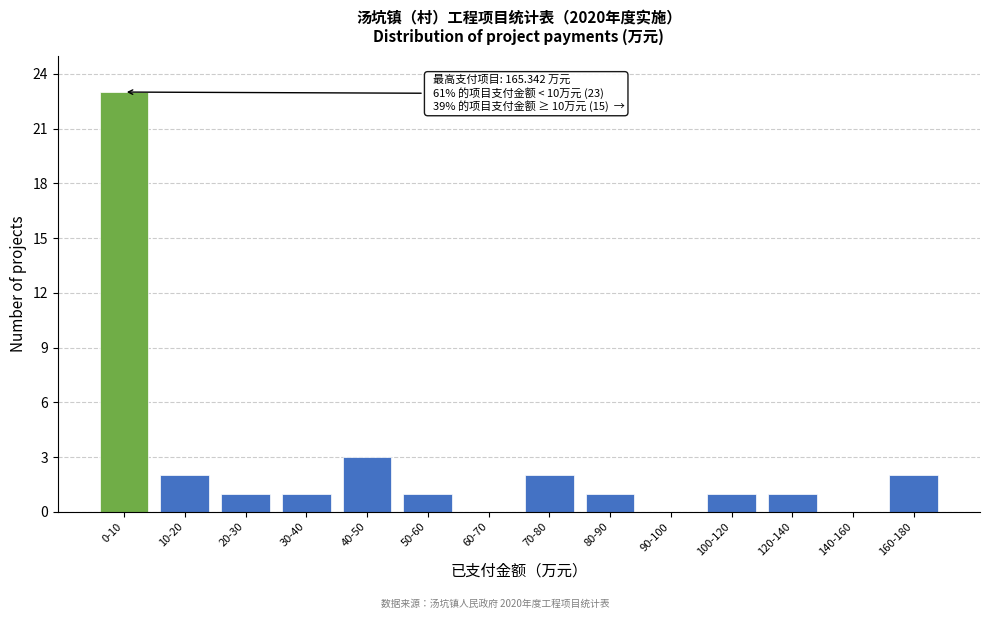

Reading left to right, transcribe all the data shown in this chart.

0-10=23	10-20=2	20-30=1	30-40=1	40-50=3	50-60=1	60-70=0	70-80=2	80-90=1	90-100=0	100-120=1	120-140=1	140-160=0	160-180=2